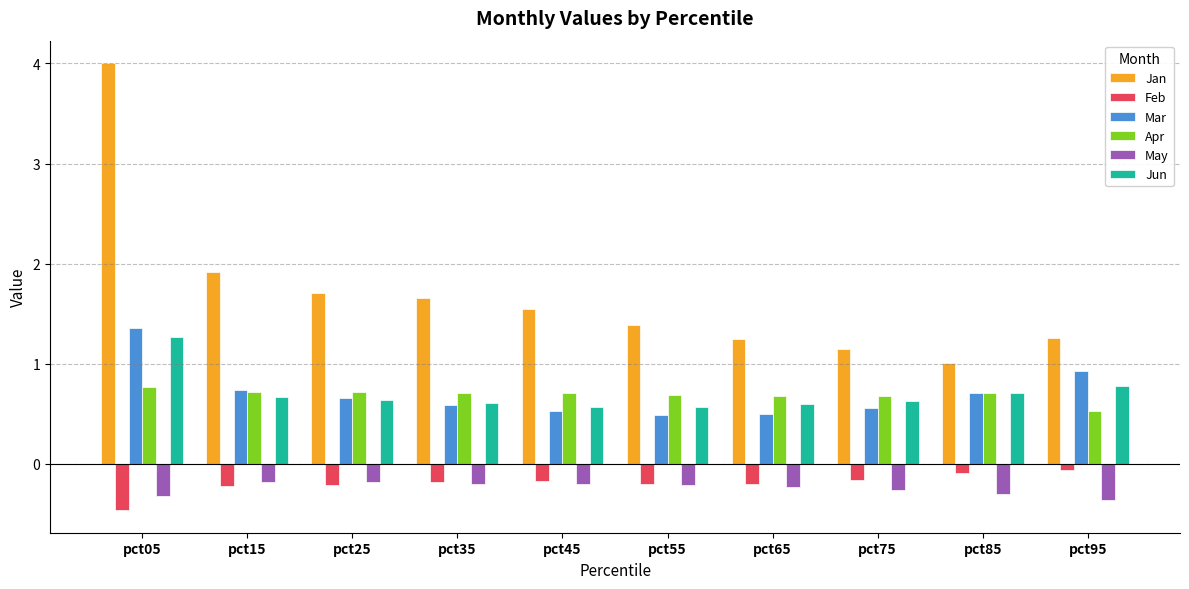

What is the difference between the highest and lowest values at pct85?

1.3